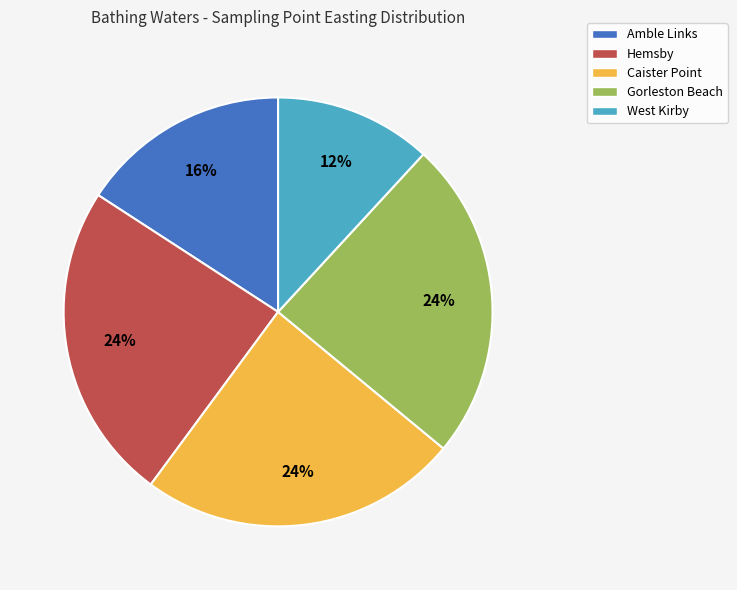

To the nearest percent, what portion does Caister Point represent?

24%